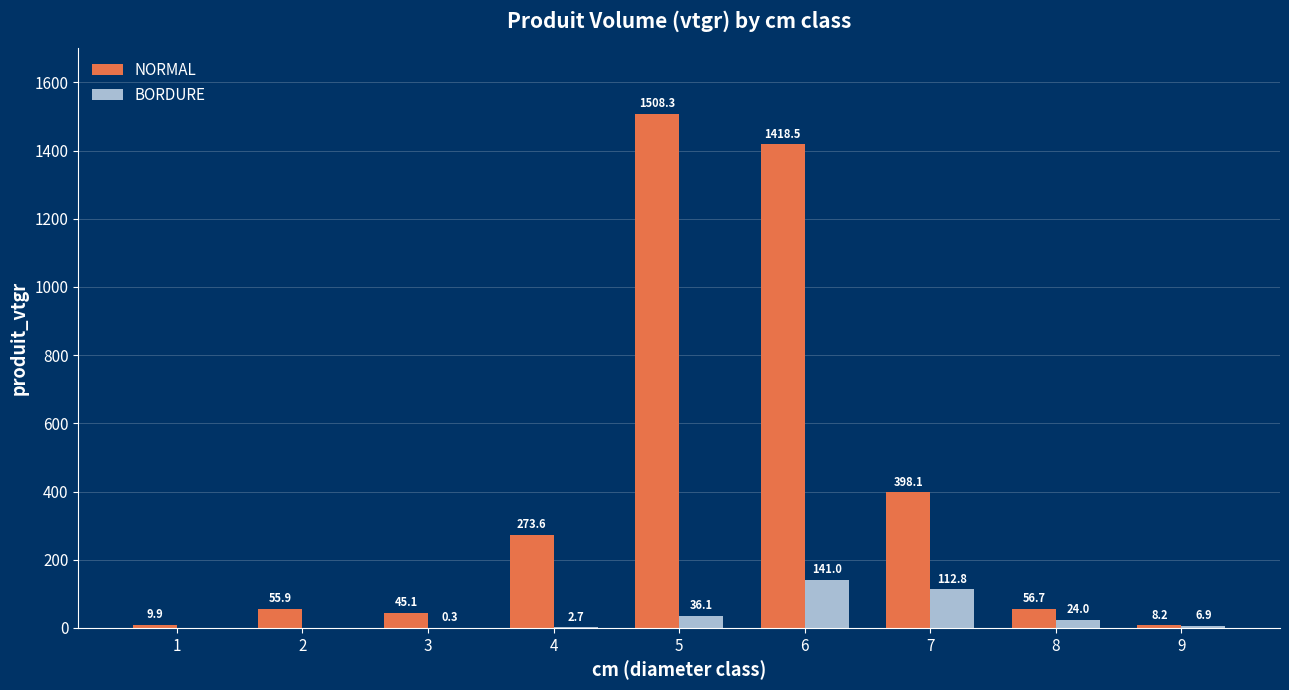

Between 1 and 7, which series saw the biggest shift?

NORMAL